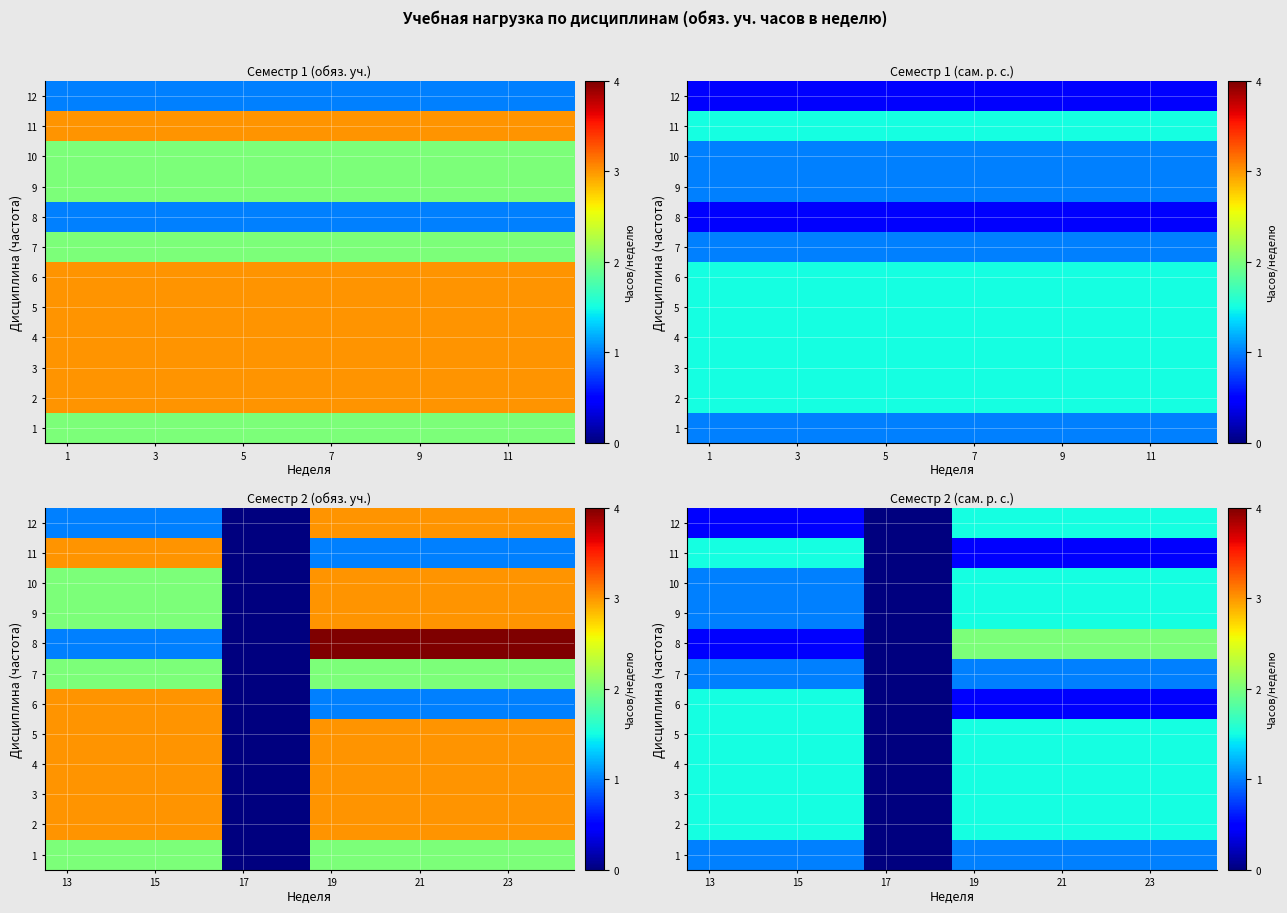

The 3 series shows 1.5 at 13. True or false?

True